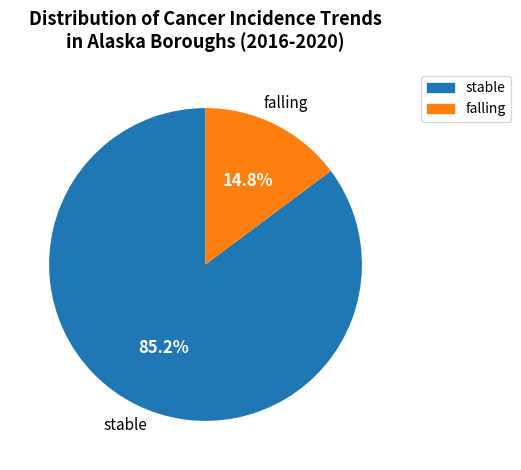

True or false: stable accounts for 80% of the total.

False